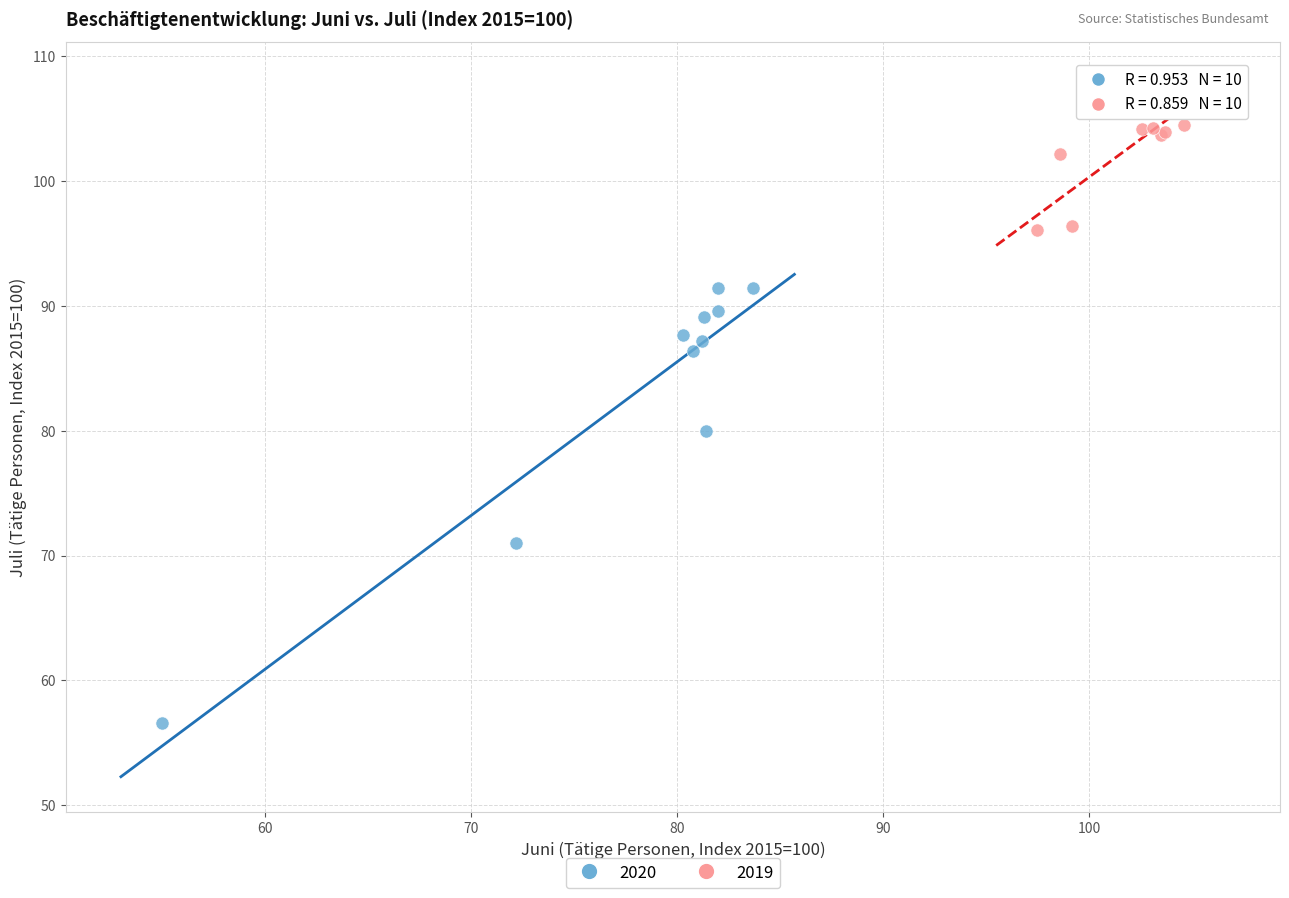

Which series reaches the minimum Y coordinate?

2020